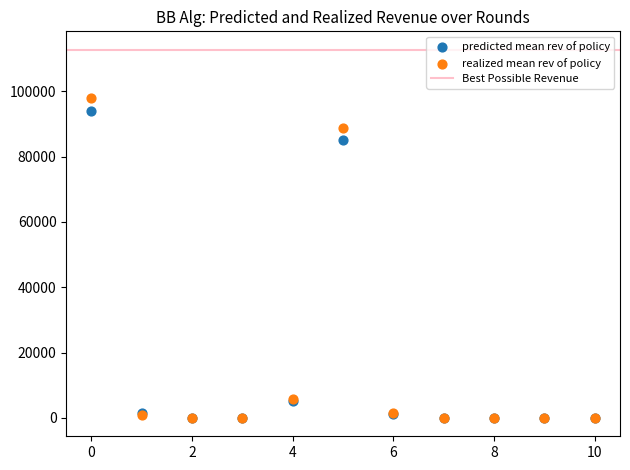

In the predicted mean rev of policy series, what Y value is closest to 46922?

84970.8